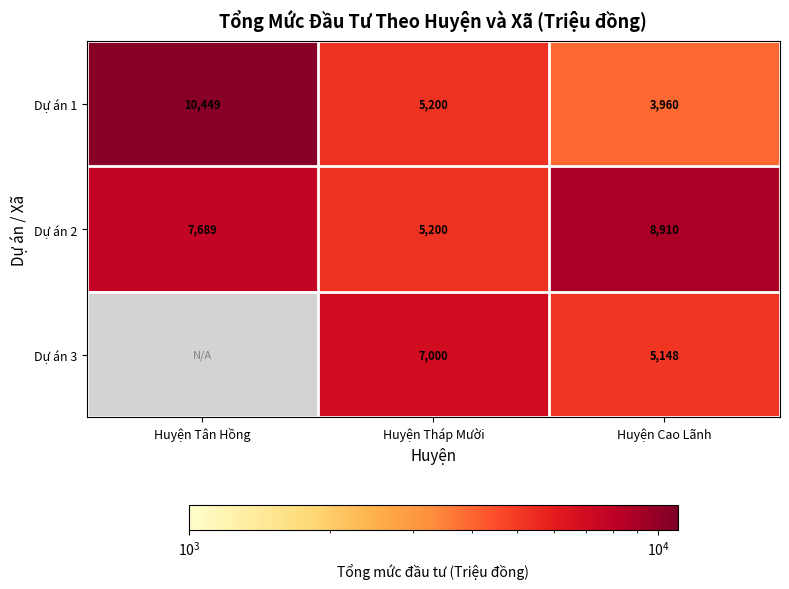

Is the value of Dự án 1 at Huyện Tân Hồng greater than the value of Dự án 3 at Huyện Tháp Mười?

Yes